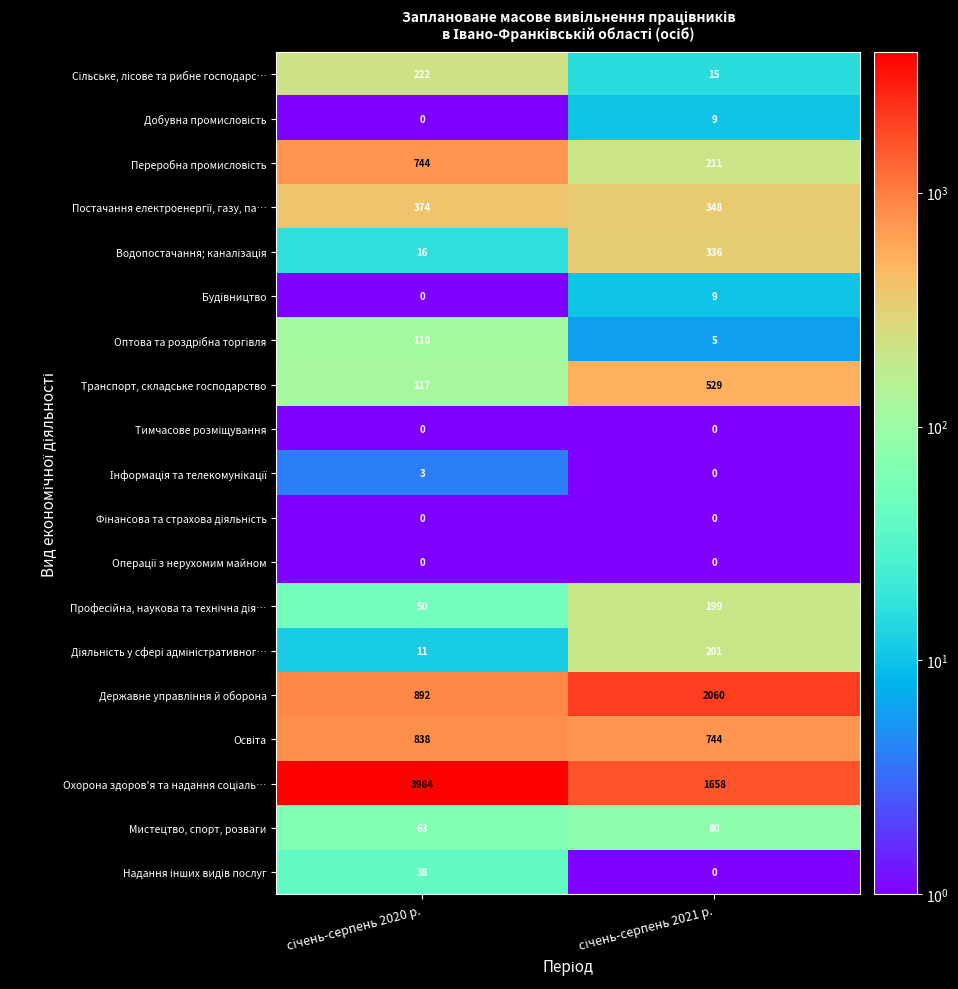

What is the maximum value shown in the chart?

3984